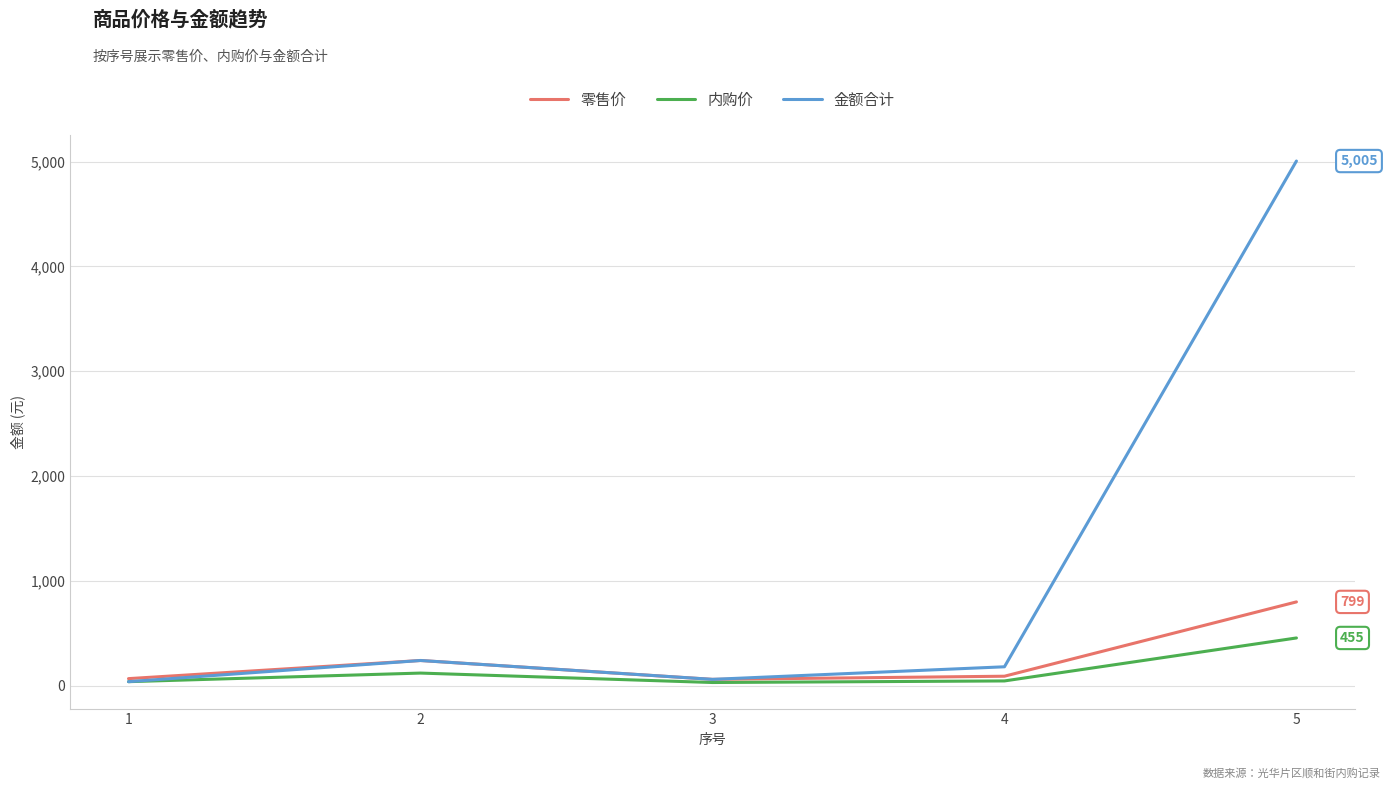

Which series has the largest total across all categories?

金额合计